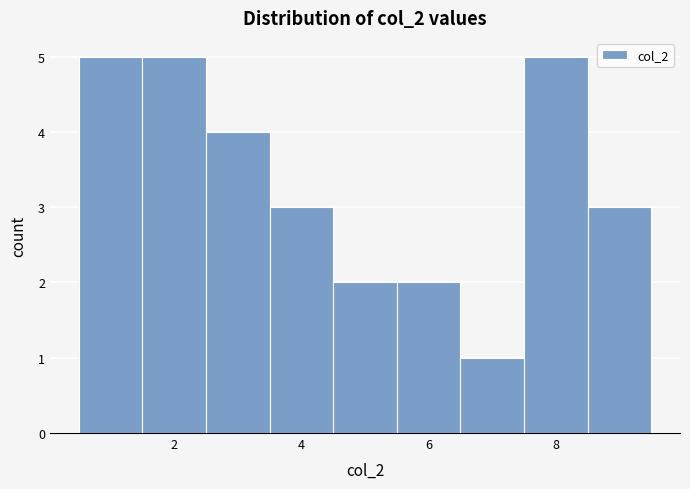

How tall is the bar that spans 3.5 to 4.5 on the x-axis? Neither the bar edges nor the heights are printed on the chart, so give them approximately, as read against the axes.

3